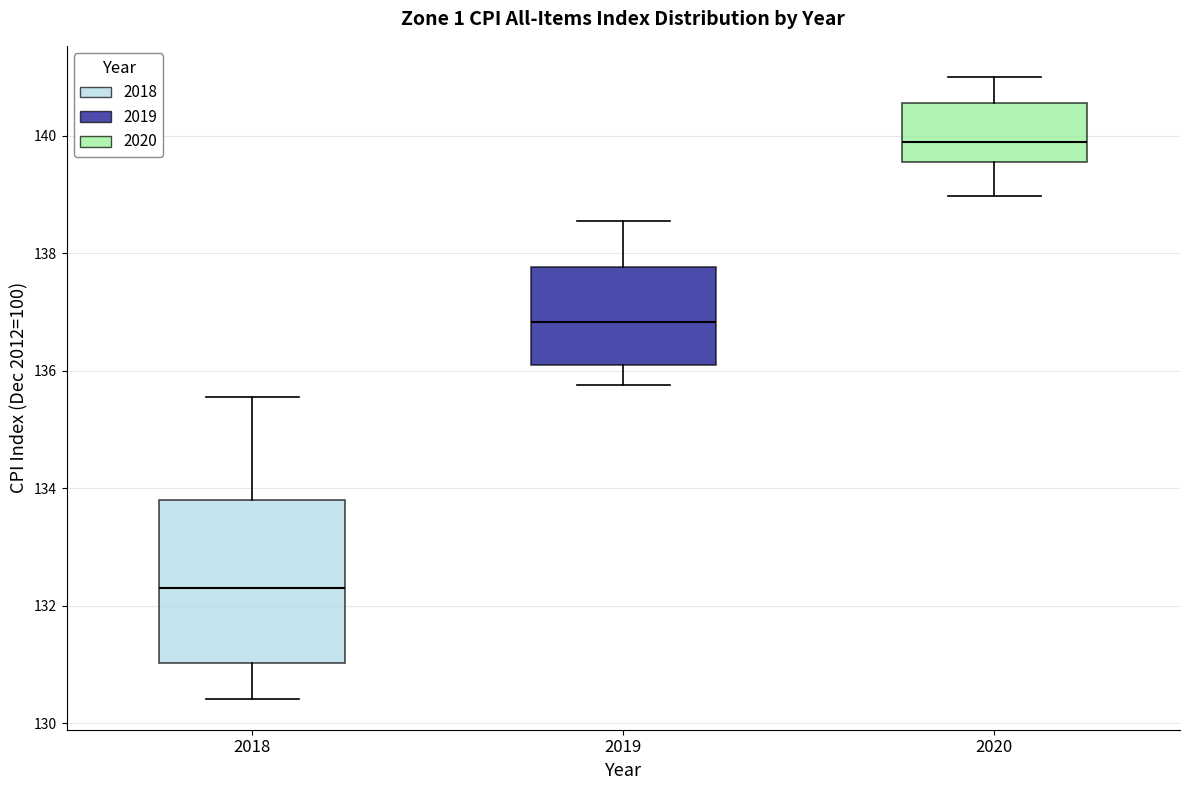

Which box is the tallest, from its lower edge to its upper edge?

2018